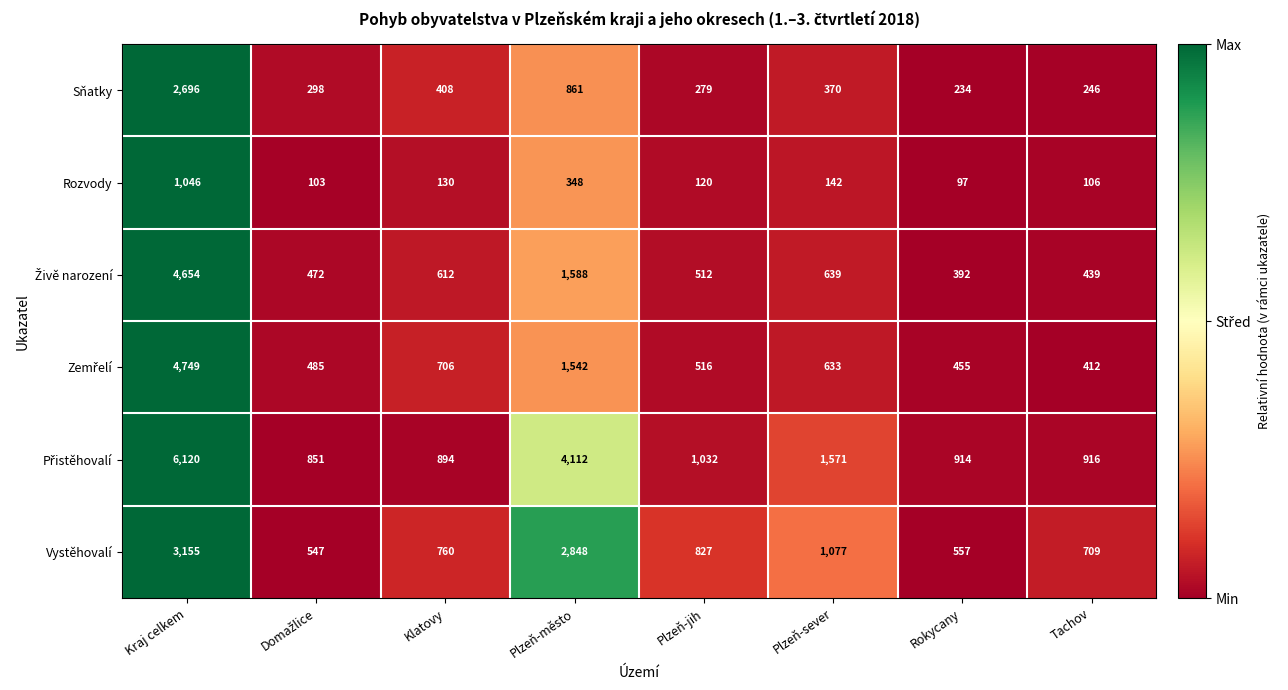

What is the total value across all series at Plzeň-jih?

3286